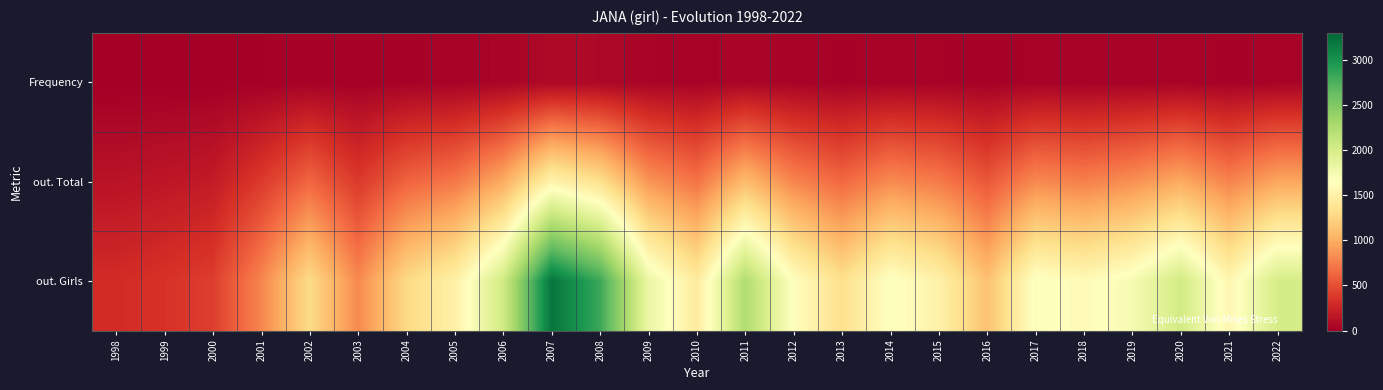

Reading right to left, what are all the values shown in this chart?

Frequency: 2022=30	2021=24	2020=31	2019=28	2018=26	2017=29	2016=20	2015=27	2014=31	2013=24	2012=33	2011=47	2010=32	2009=40	2008=64	2007=68	2006=42	2005=30	2004=24	2003=14	2002=21	2001=12	2000=6	1999=5	1998=4
out. Total: 2022=963	2021=779	2020=985	2019=843	2018=763	2017=813	2016=548	2015=736	2014=818	2013=639	2012=791	2011=1089	2010=698	2009=870	2008=1340	2007=1537	2006=991	2005=720	2004=613	2003=385	2002=630	2001=388	2000=197	1999=165	1998=142
out. Girls: 2022=2005	2021=1566	2020=2031	2019=1729	2018=1603	2017=1679	2016=1122	2015=1516	2014=1676	2013=1333	2012=1647	2011=2240	2010=1447	2009=1814	2008=2823	2007=3203	2006=2034	2005=1499	2004=1285	2003=808	2002=1300	2001=792	2000=410	1999=346	1998=301